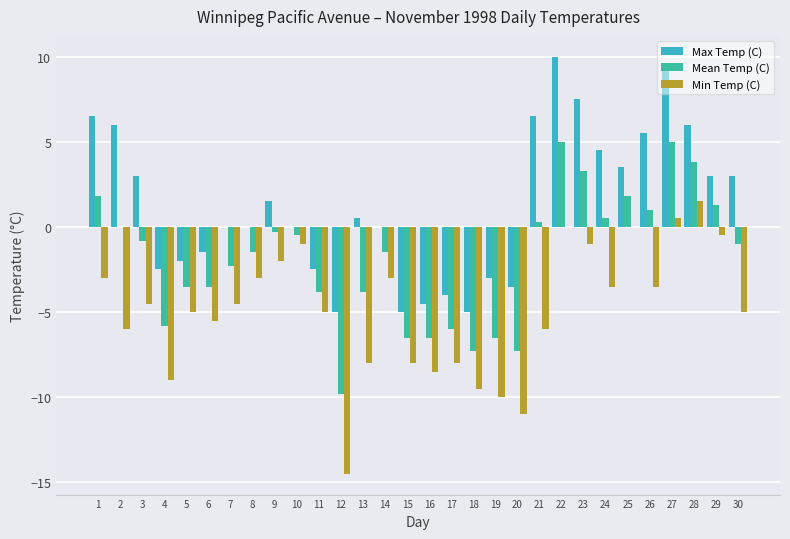

What is the value of the Mean Temp (C) bar at the 13th from the left?

-3.8